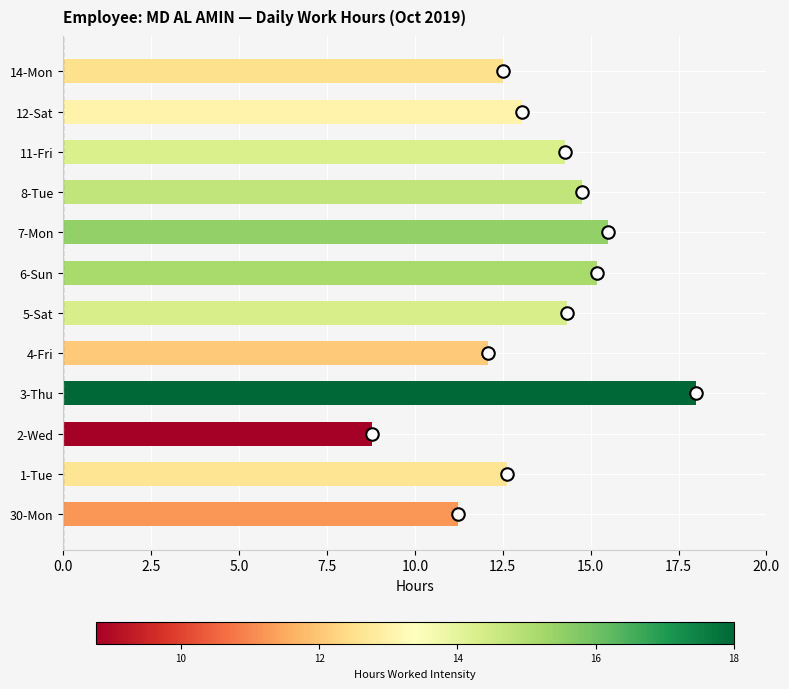

Between 3-Thu and 5-Sat, which is larger?

3-Thu